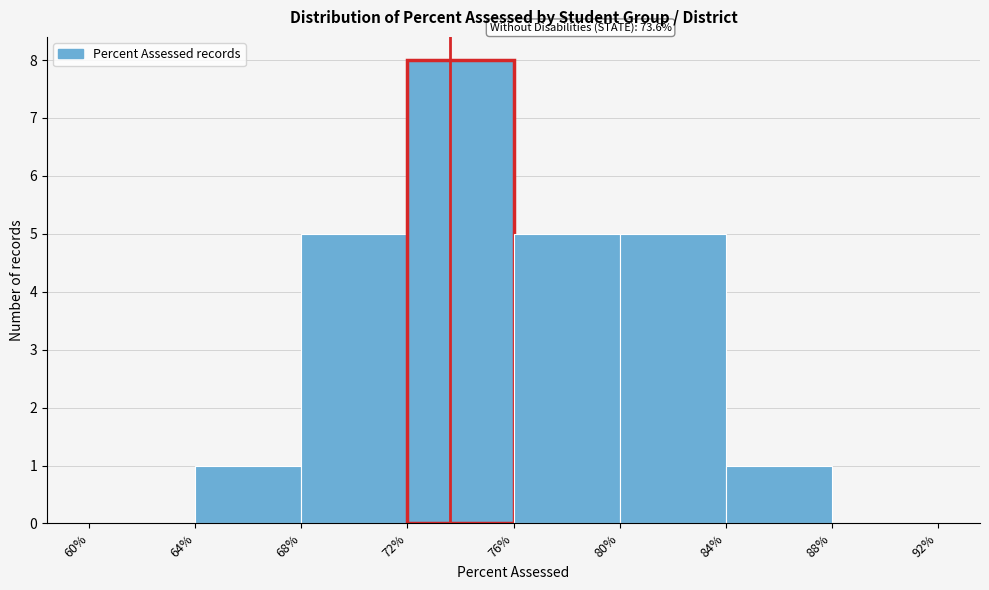

Reading left to right, extract all data points from this chart.

60%=0	64%=1	68%=5	72%=8	76%=5	80%=5	84%=1	88%=0